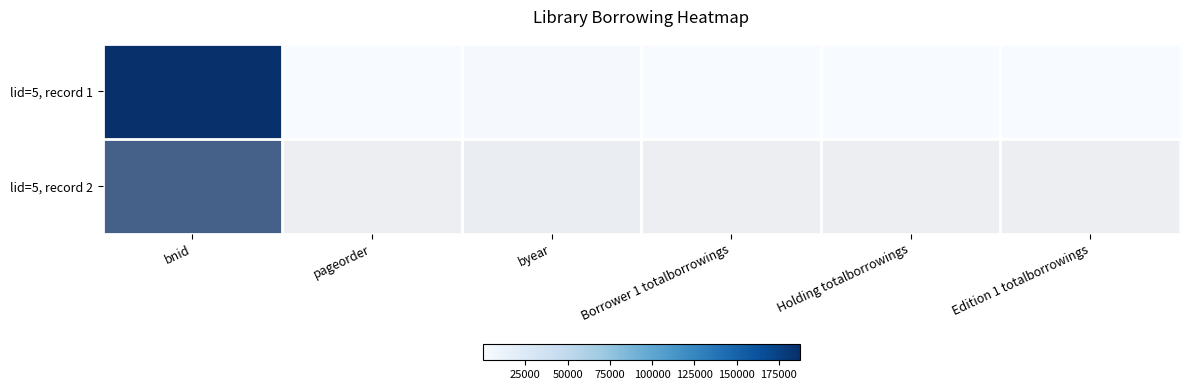

How many series are shown in this chart?

2